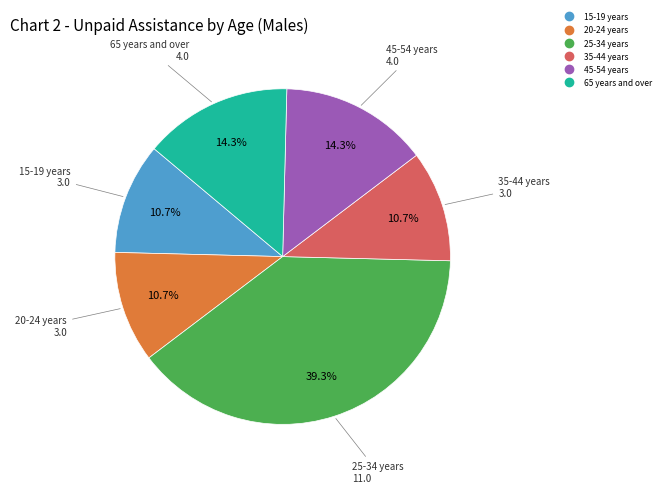

Is there a majority slice in this chart?

No